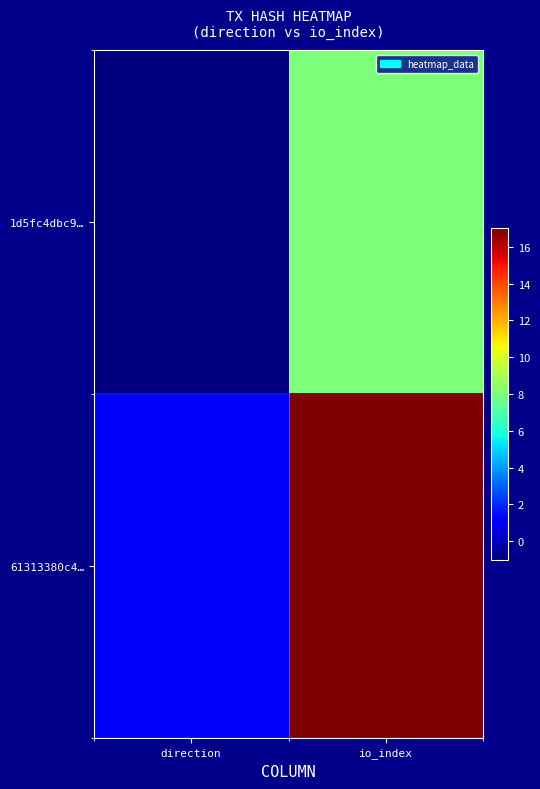

Reading right to left, what are all the values shown in this chart?

1d5fc4dbc9…: io_index=8	direction=-1
61313380c4…: io_index=17	direction=1